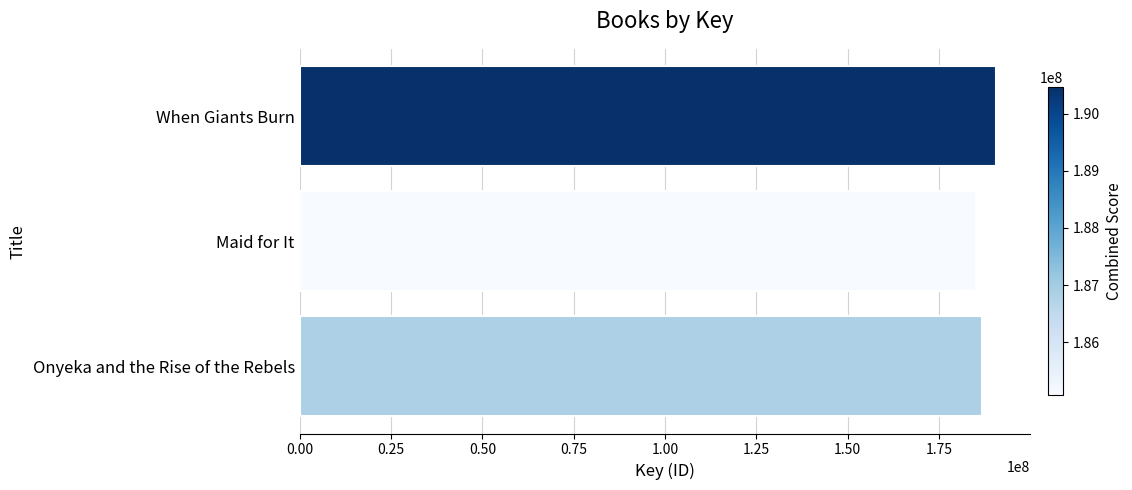

List the labels in order of value, smallest first.

Maid for It, Onyeka and the Rise of the Rebels, When Giants Burn